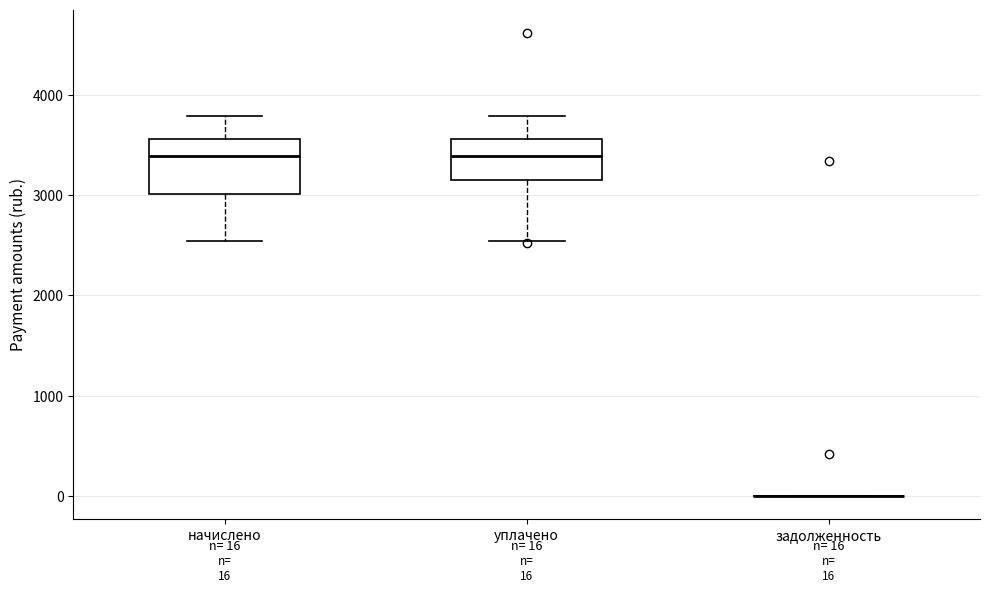

Comparing the boxes themselves (not the whiskers), which one is the tallest?

начислено